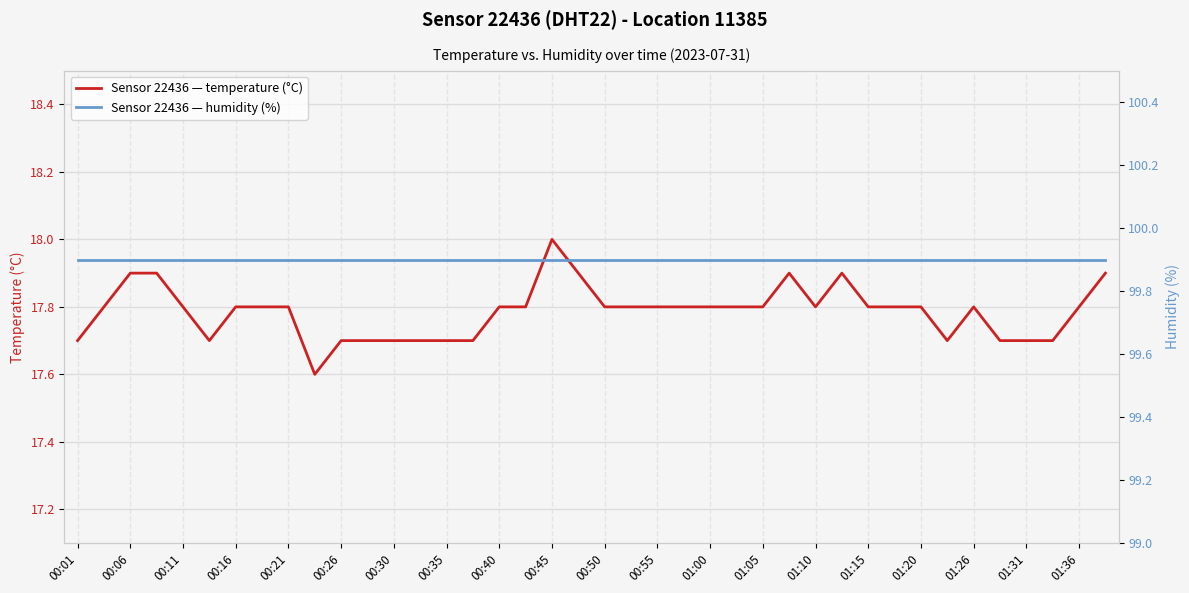

What is the sum of all humidity values?

3996.0